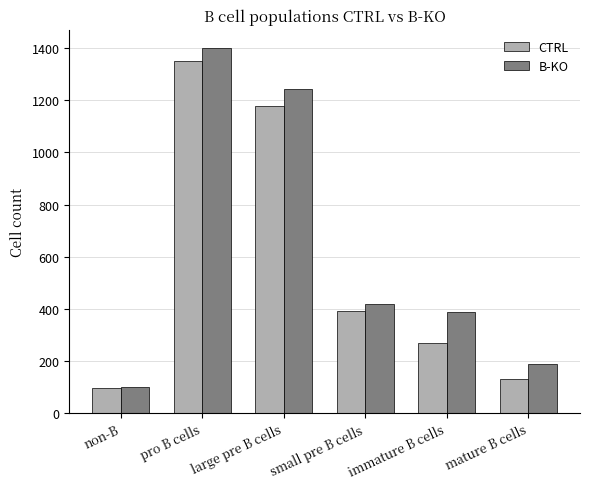

At how many categories does at least one series exceed 153?

5